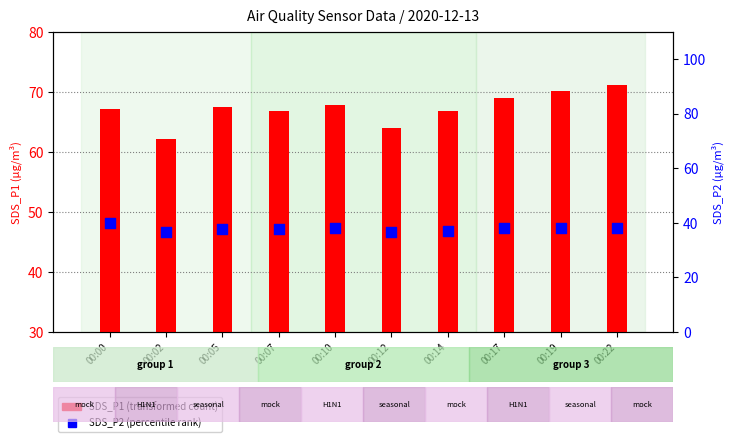

At how many categories does at least one series exceed 36?

10